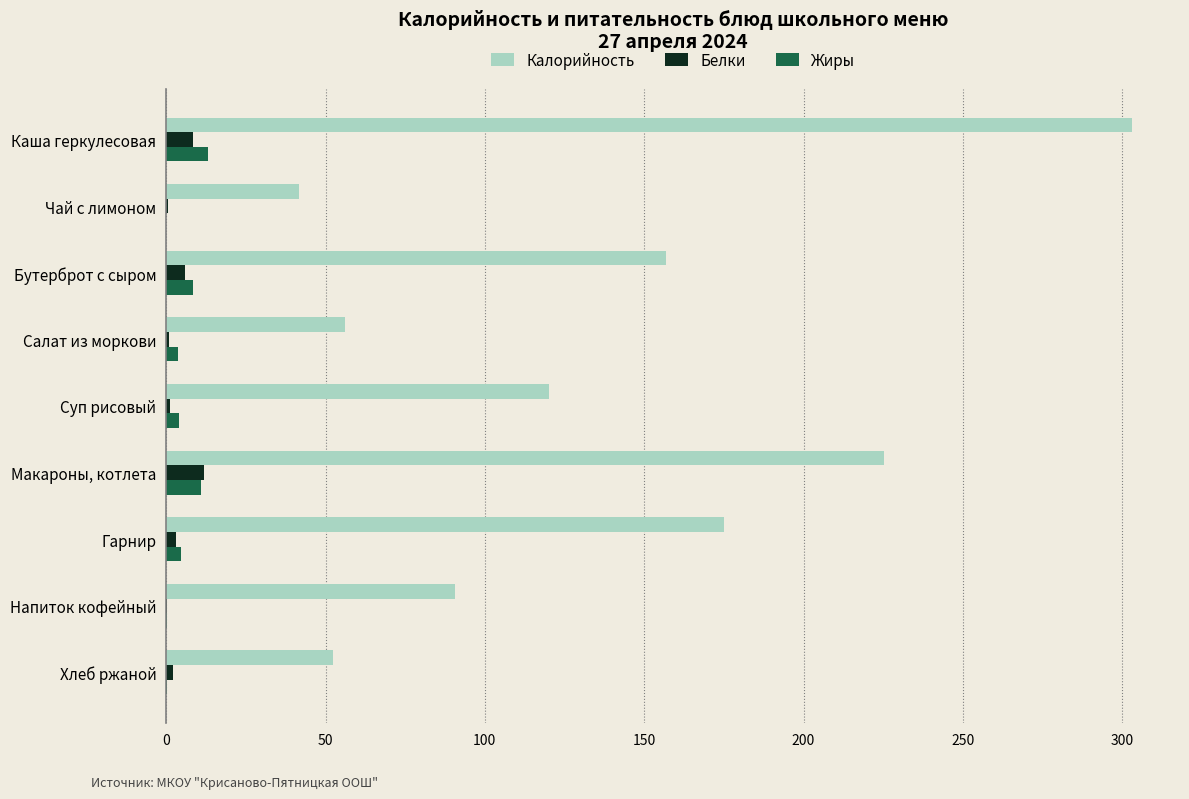

Which category has the highest value in the Калорийность series?

Каша геркулесовая